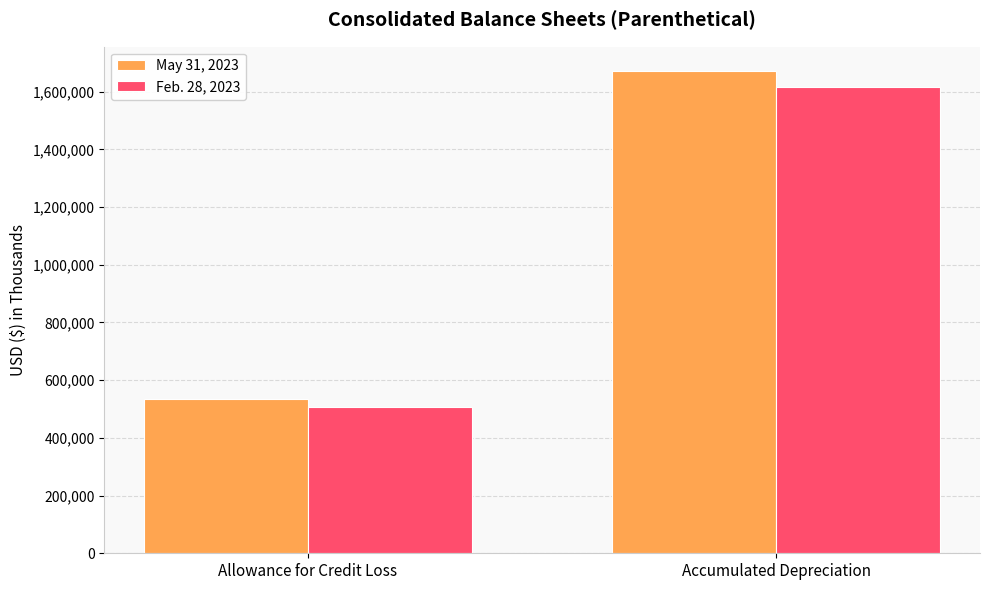

How many bars are there in each group?

2